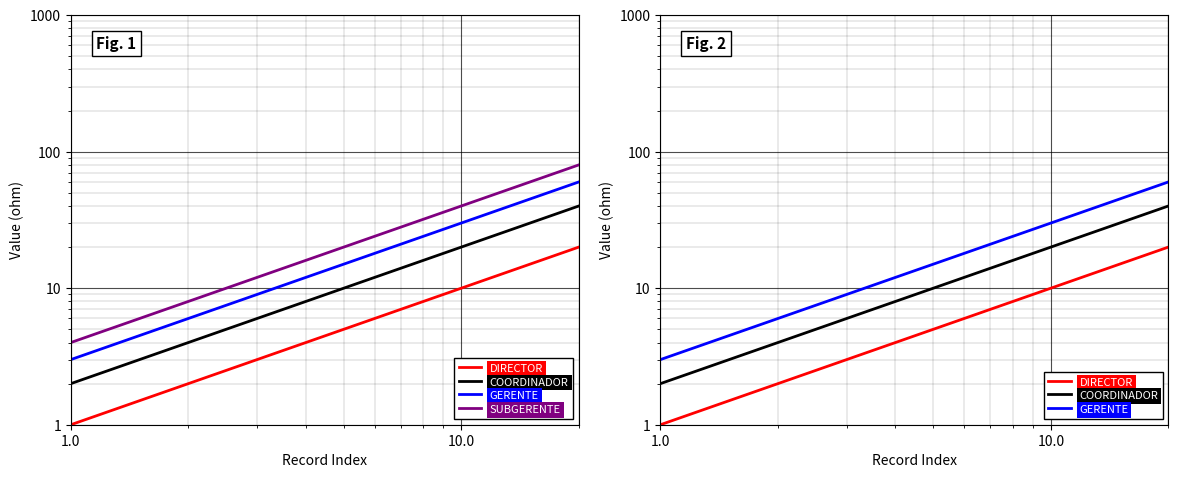

How many series are shown in this chart?

4